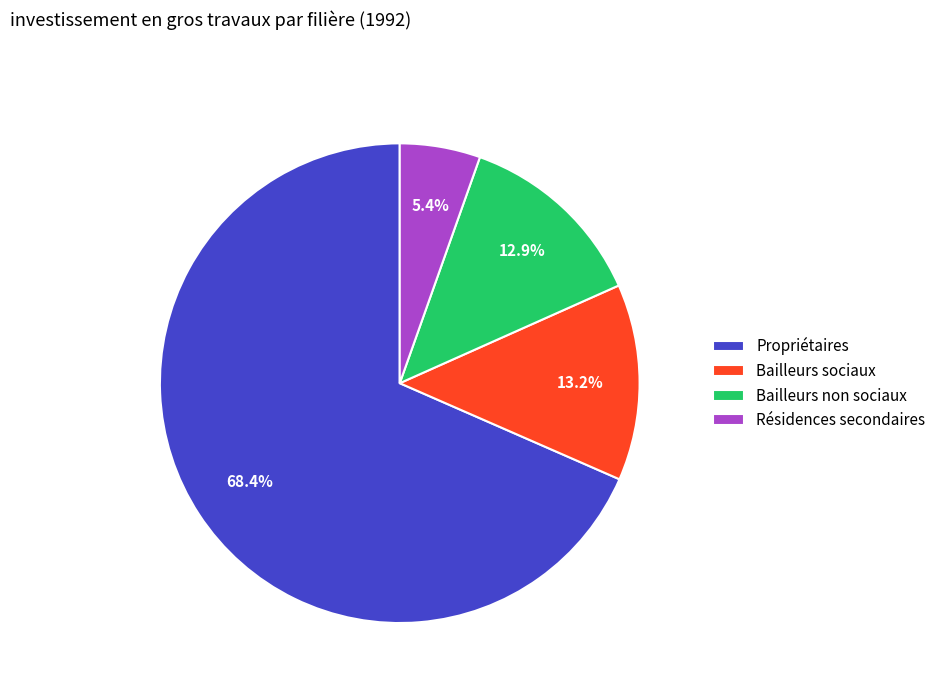

How many segments does this pie chart have?

4